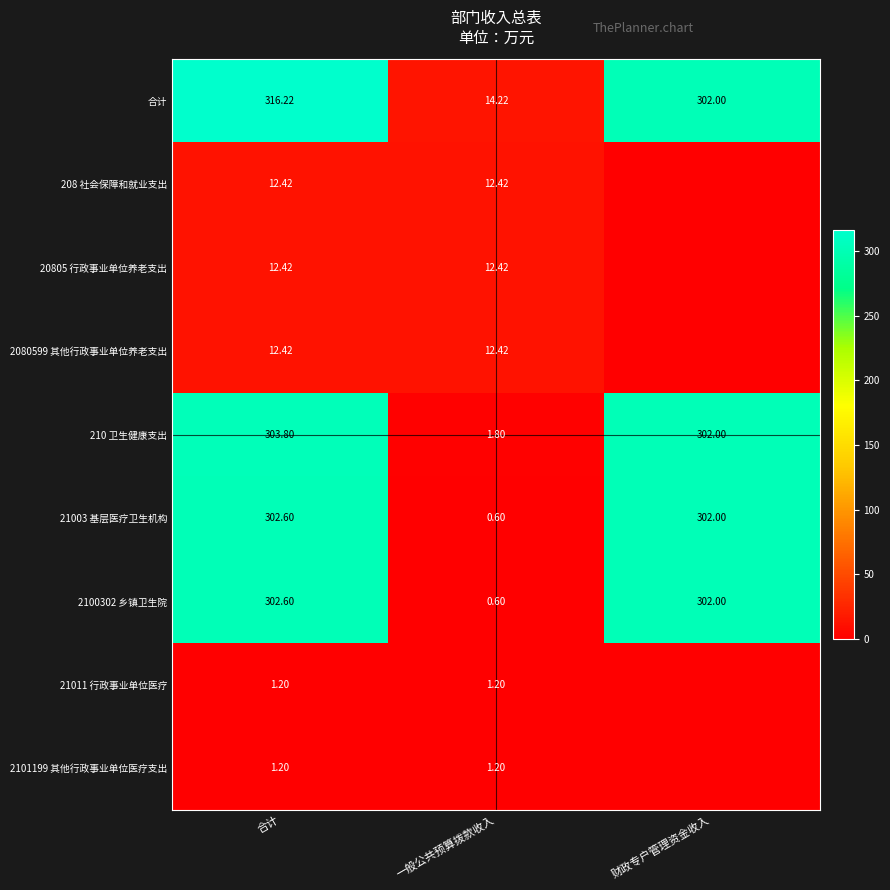

Where does the 210 卫生健康支出 series first go above 302?

合计